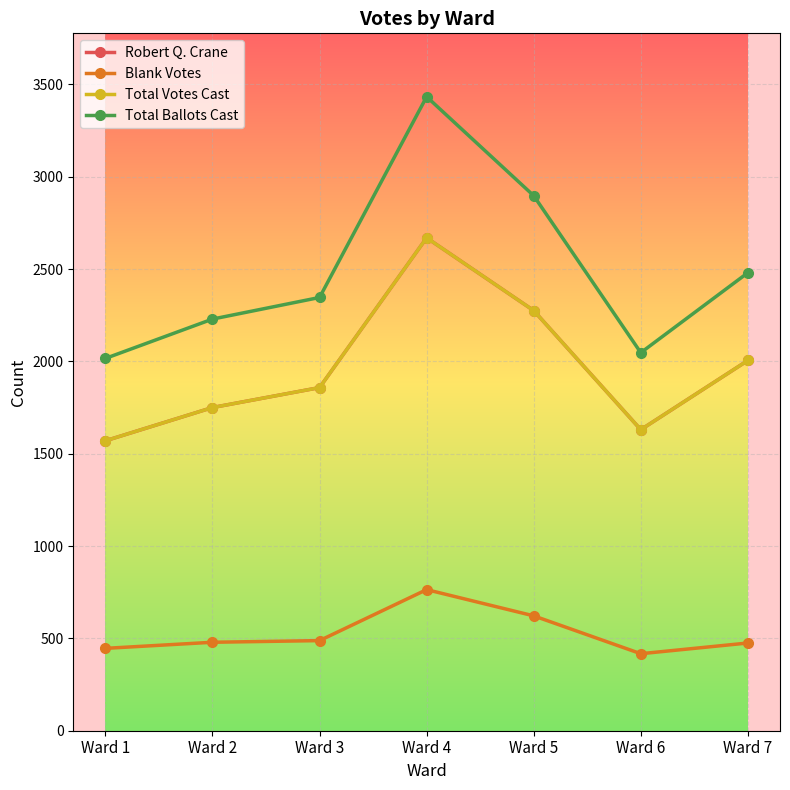

What is the value of the Total Votes Cast point at the 3rd from the left?

1858